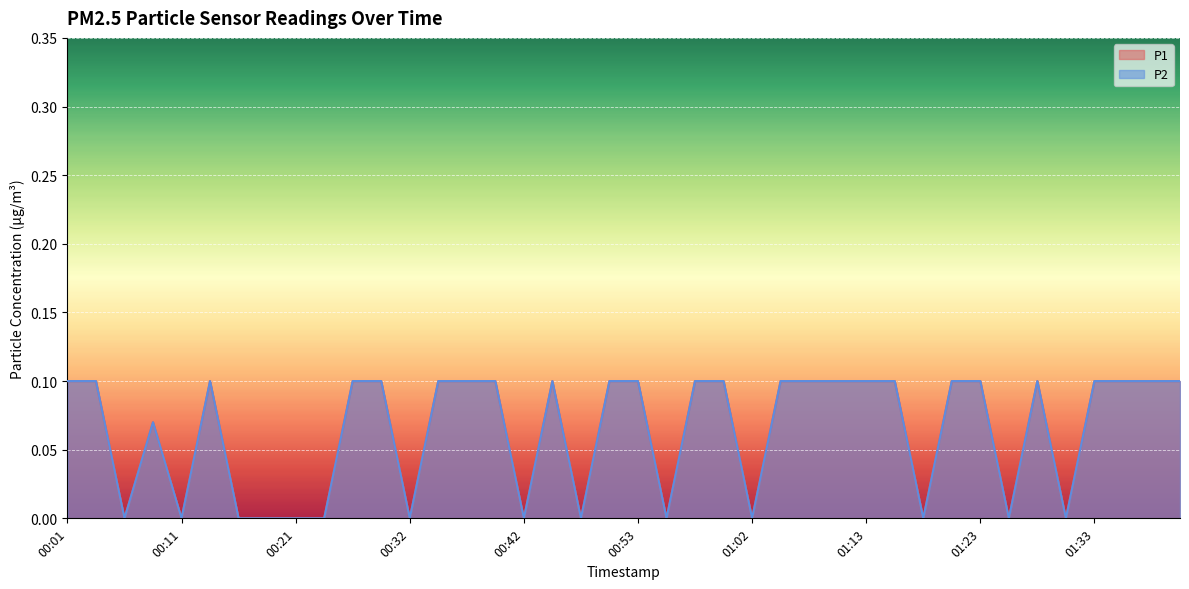

At how many categories does at least one series exceed 0?

26